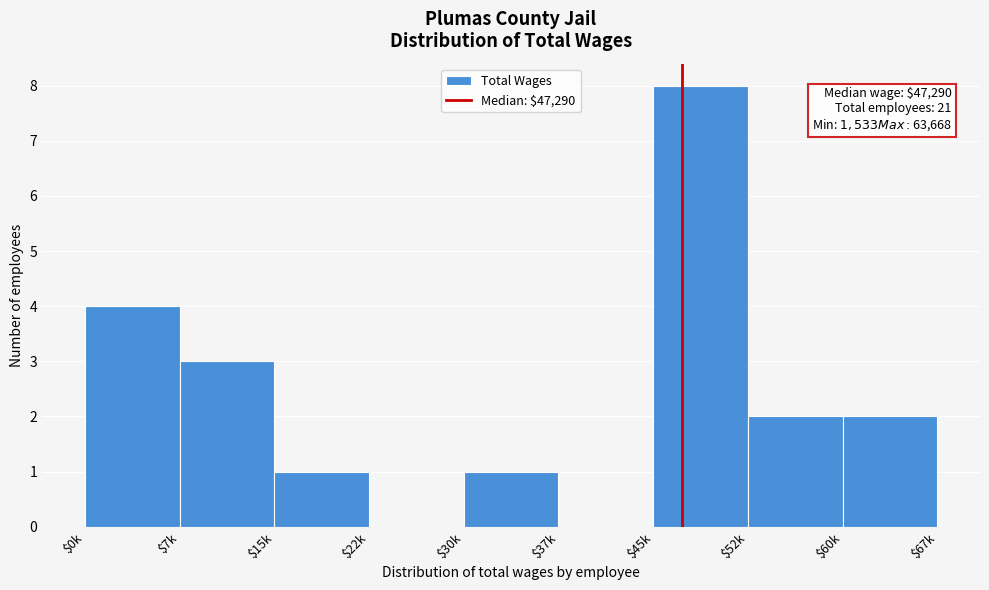

What is the sum of all values?

21